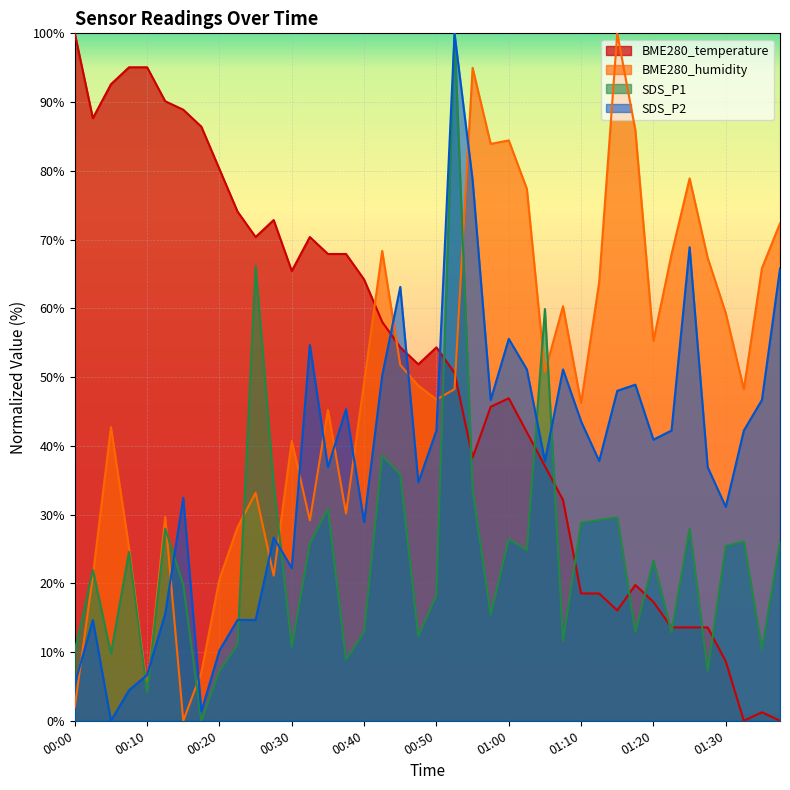

At which label does SDS_P2 first exceed 40?

00:32